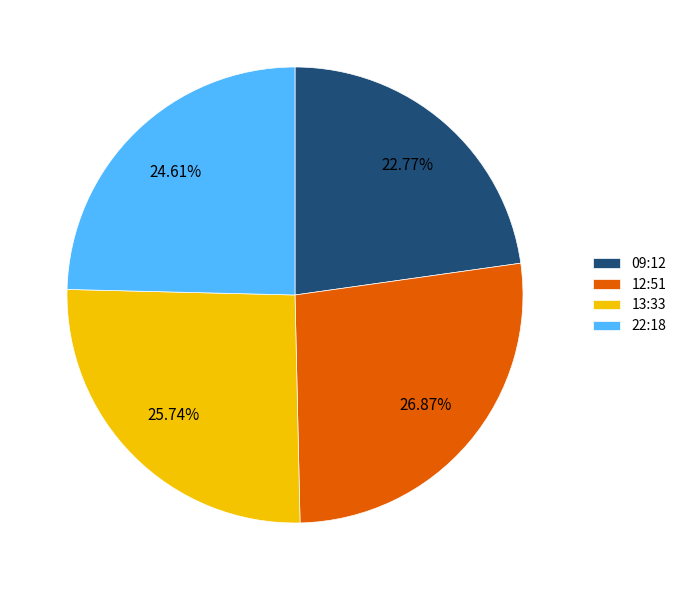

Count the number of slices in the pie.

4